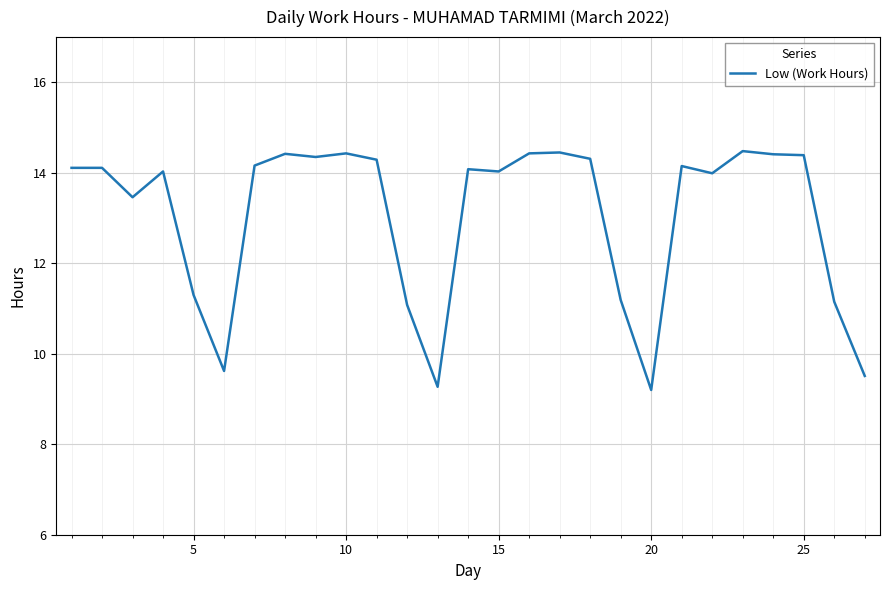

What is the smallest value displayed?

9.2